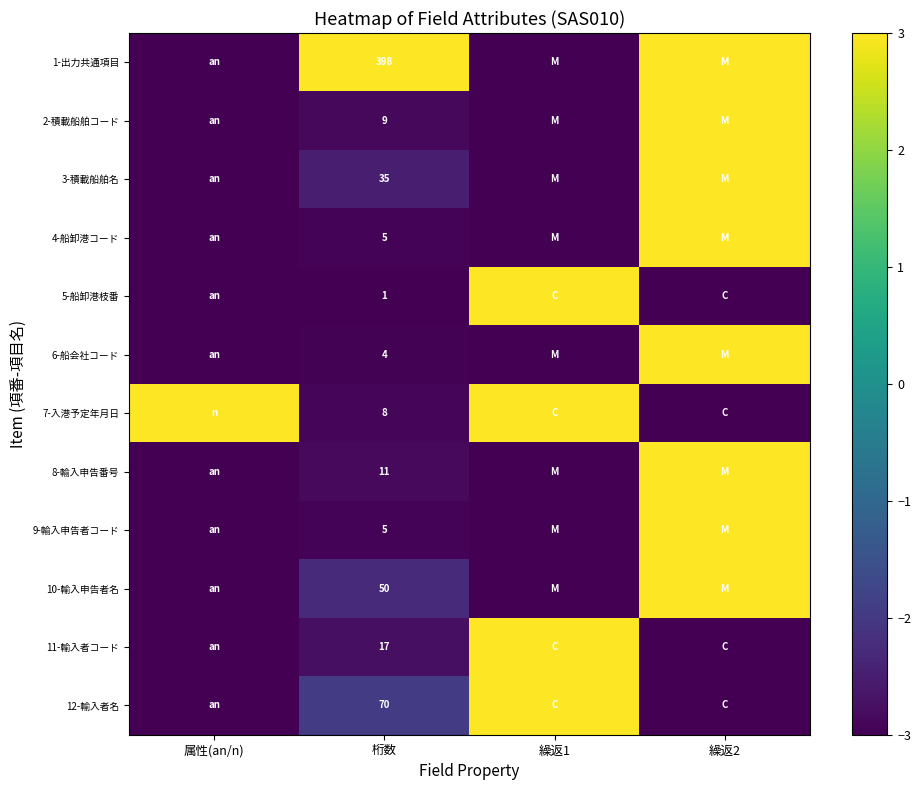

True or false: 8-輸入申告番号 has a value of 11 at 桁数.

True